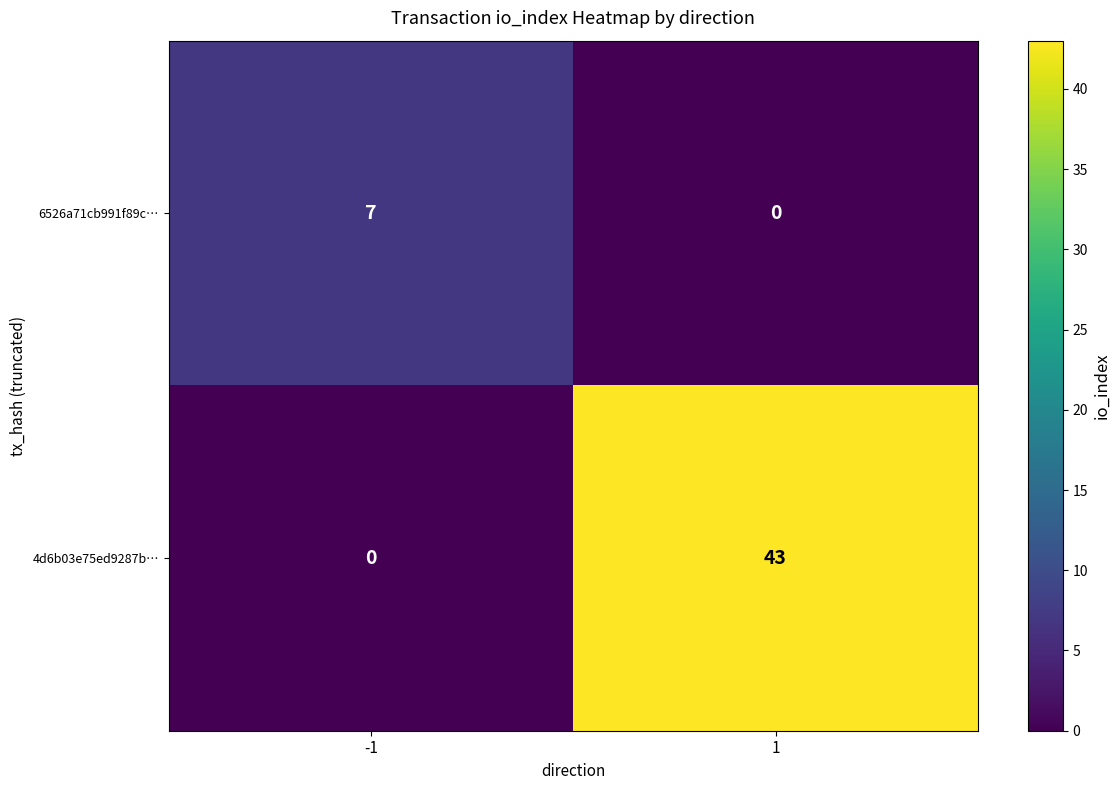

Reading left to right, what are all the values shown in this chart?

6526a71cb991f89c…: -1=7	1=0
4d6b03e75ed9287b…: -1=0	1=43